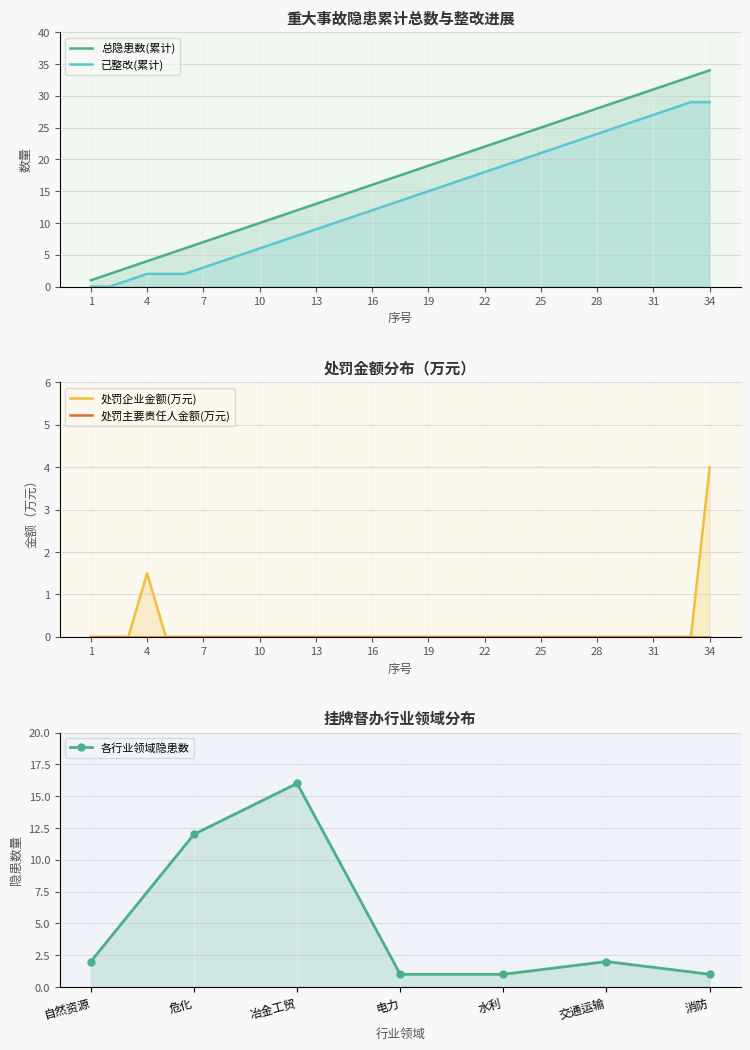

At how many categories does at least one series exceed 12?

22